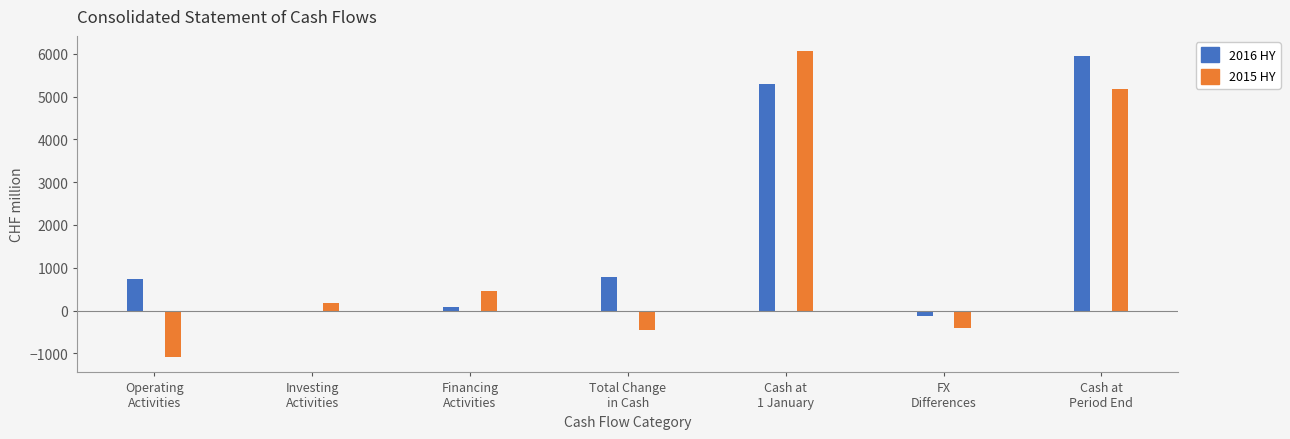

Which has a higher value, Cash and cash equivalents as at end of period or Total net cash flows from investing activities?

Cash and cash equivalents as at end of period